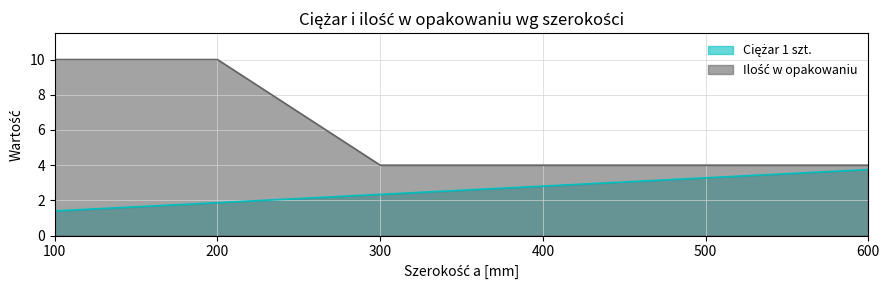

The value of Ilość w opakowaniu at 300 is 4.0. True or false?

True